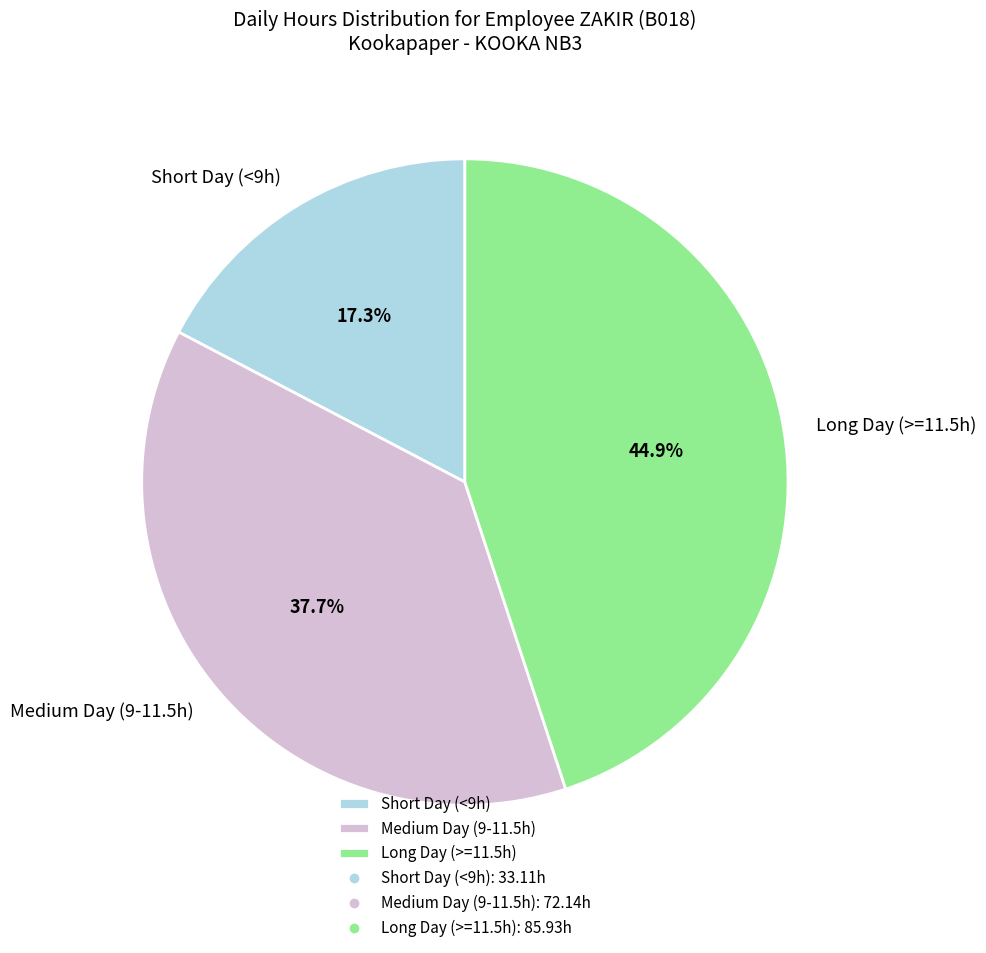

Which slice is the smallest?

Short Day (<9h)